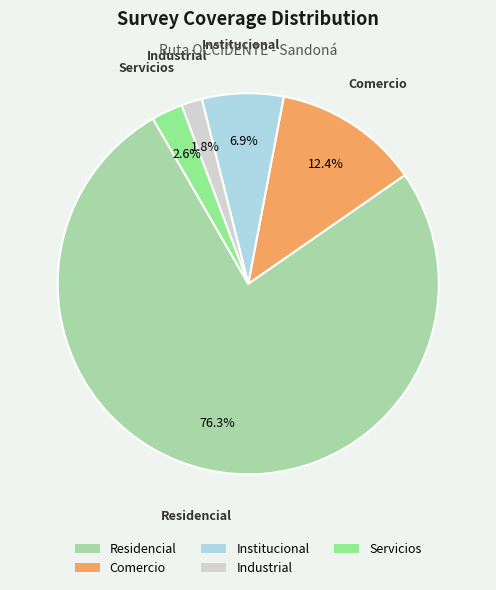

How many segments does this pie chart have?

5